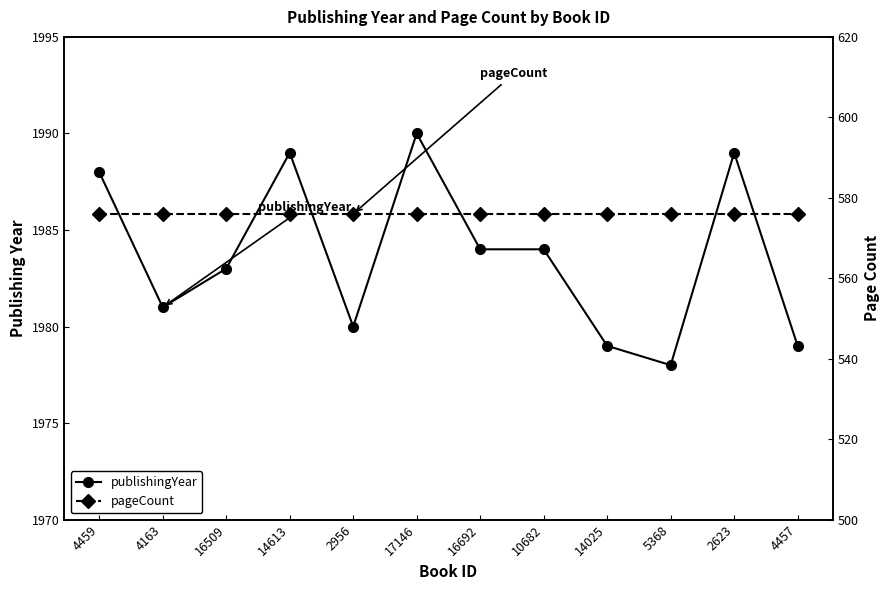

The value of publishingYear at 14613 is 1989. True or false?

True